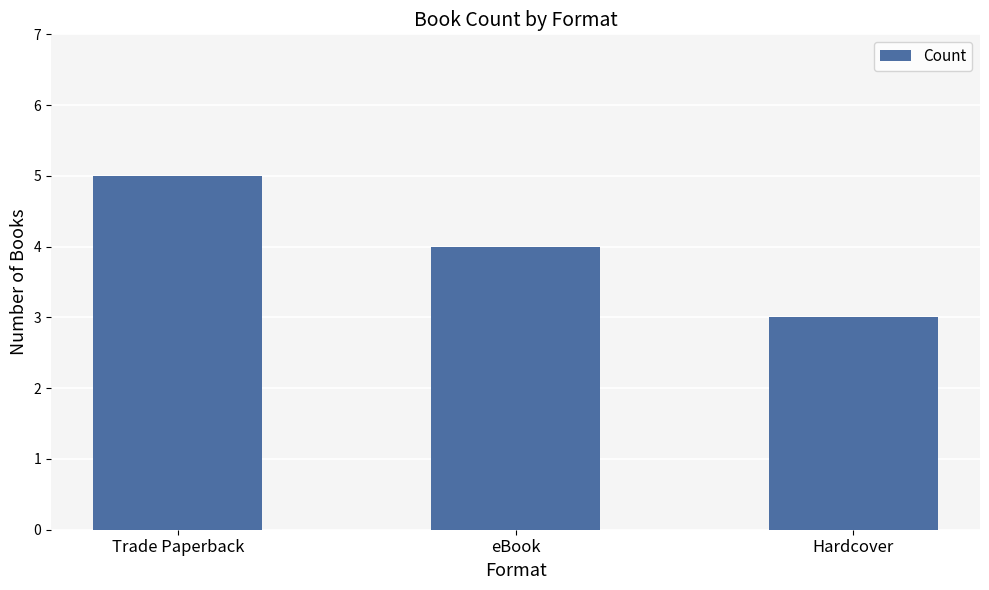

Between Hardcover and eBook, which is larger?

eBook